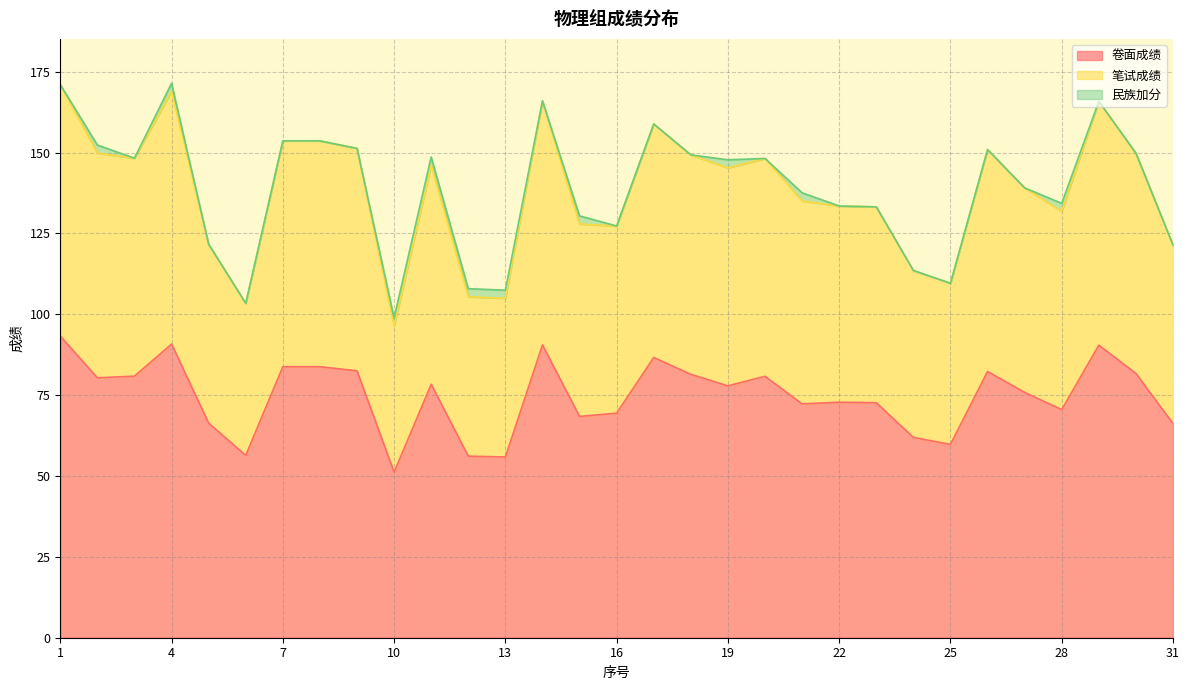

Does the chart have visible grid lines?

Yes